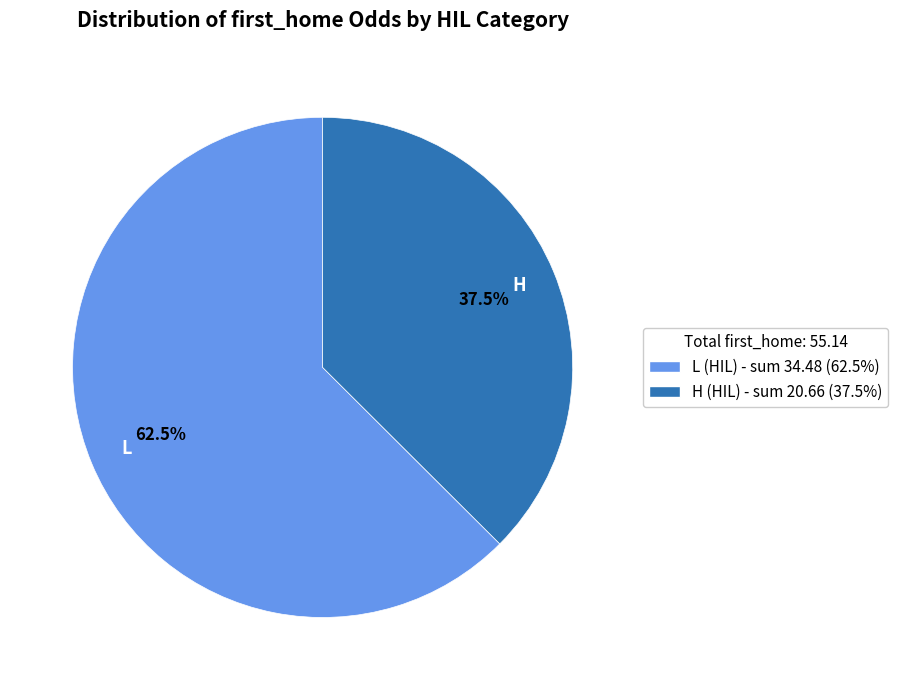

How many segments does this pie chart have?

2